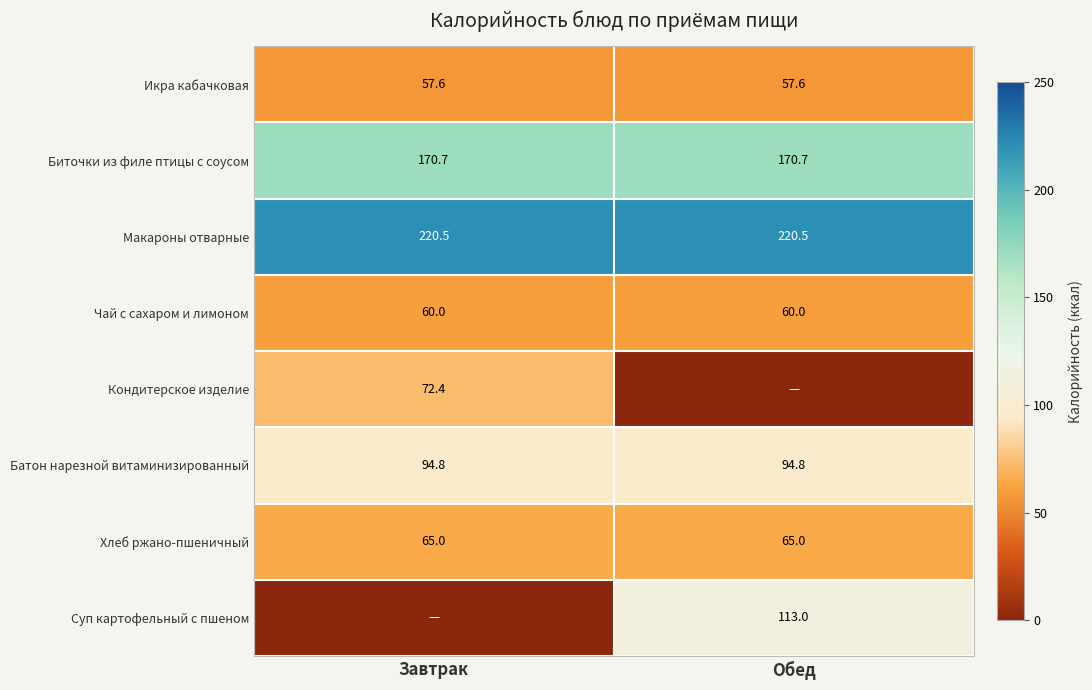

Is it true that Биточки из филе птицы с соусом equals 170.7 at Завтрак?

True